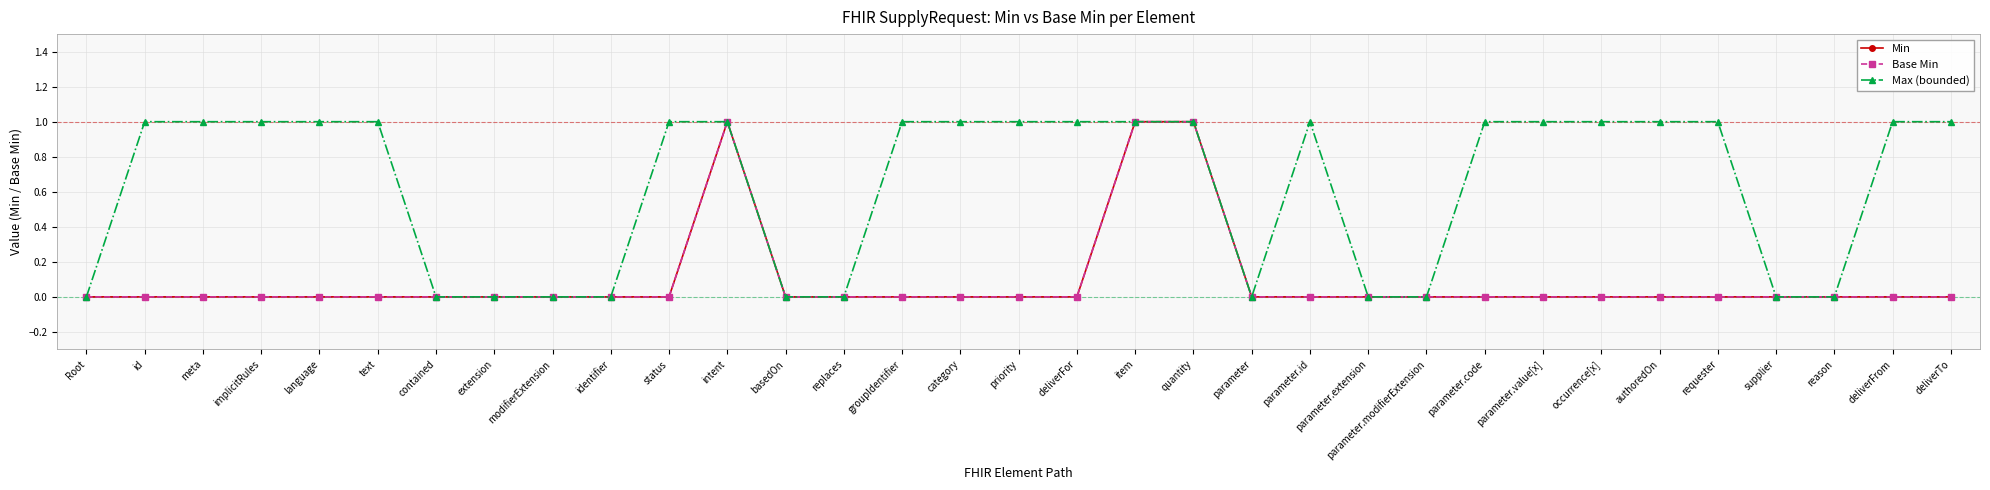

The Max (bounded) series shows 0 at deliverFor. True or false?

False